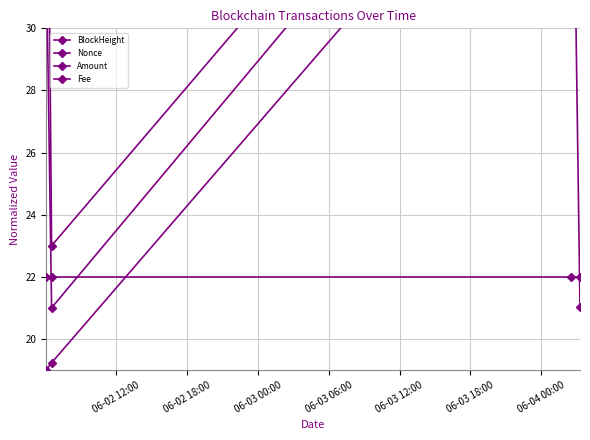

What is the total value across all series at 06-03 00:00?

144.2